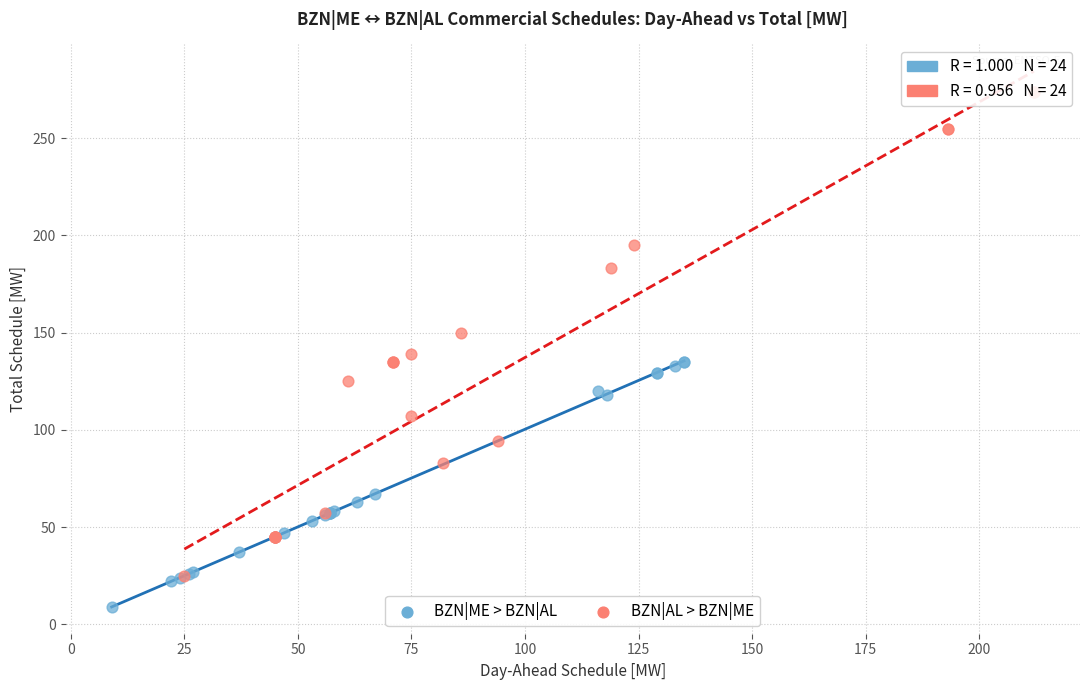

Which series has the largest Y range (max minus min)?

BZN|AL > BZN|ME